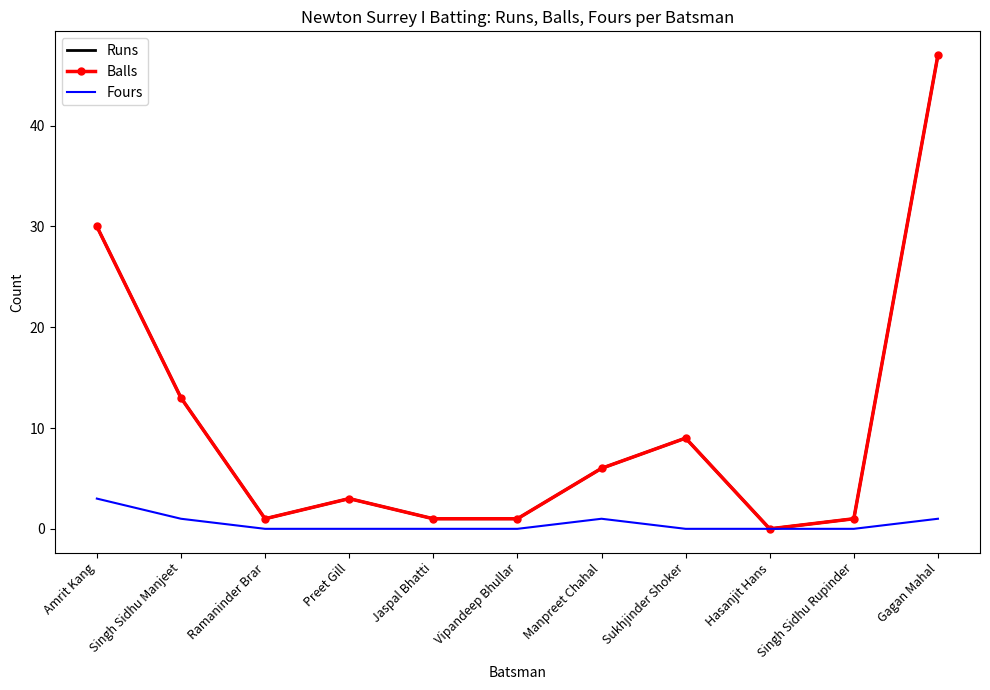

Where is Balls nearest to the value 23?

Amrit Kang